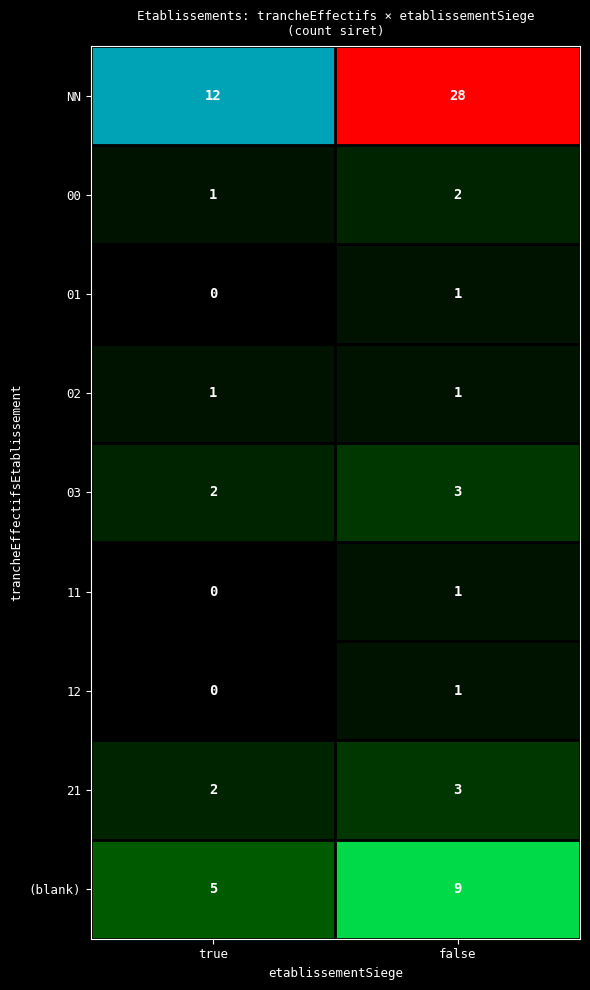

What is the maximum value for 00?

2